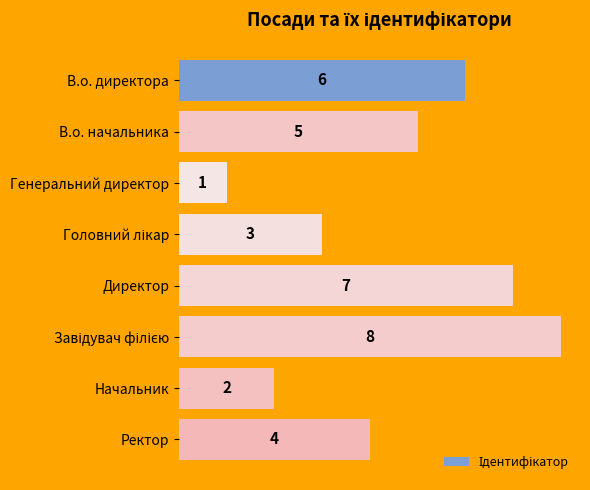

What value does the data have at Директор?

7